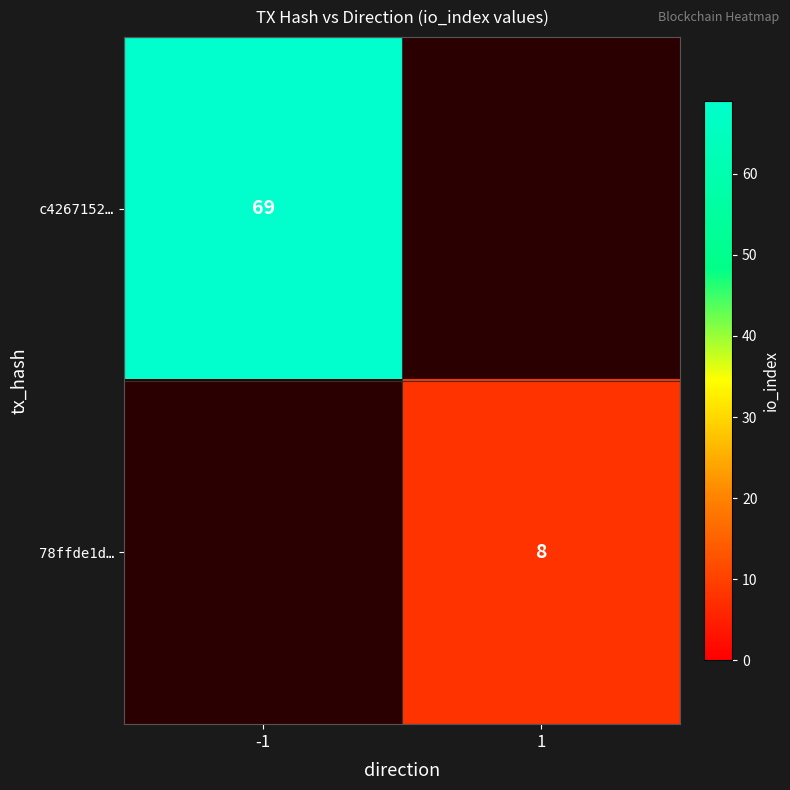

True or false: 78ffde1d… has a value of 14 at 1.

False